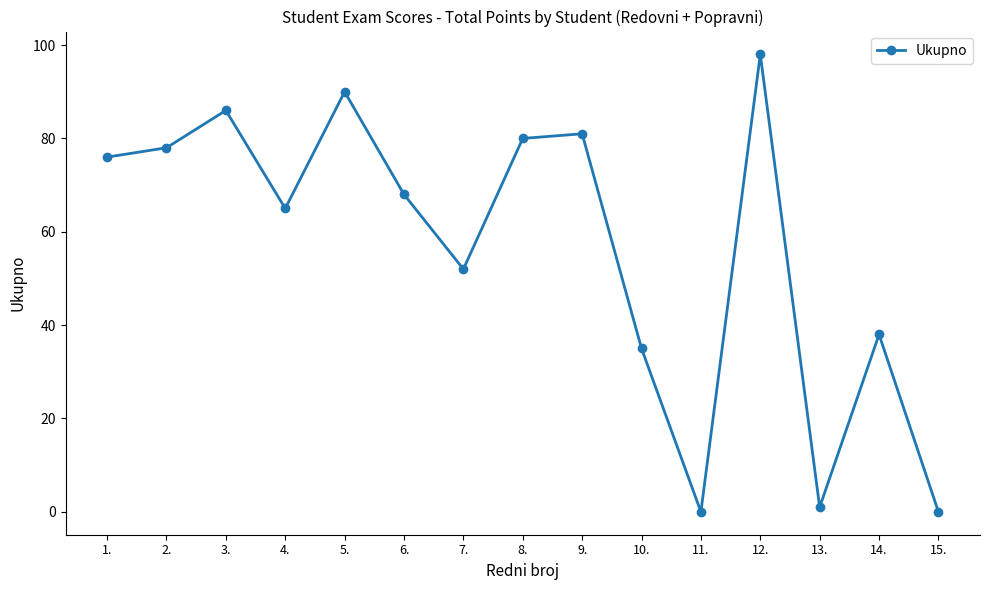

What position from the left is 1.?

1